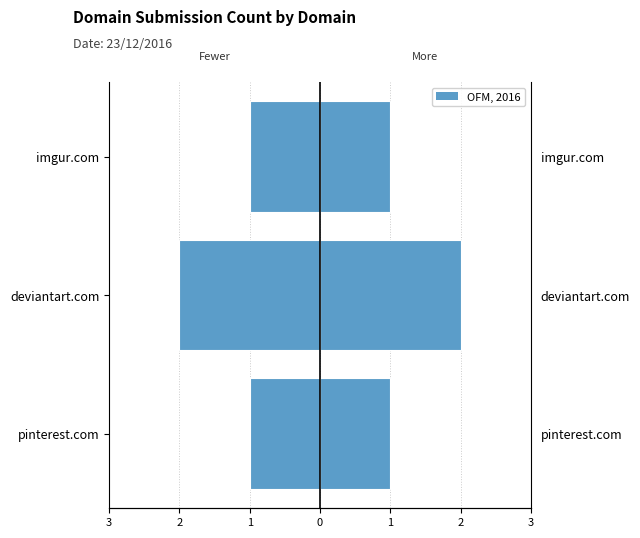

What is the value of the Count bar at the 3rd from the left?

1